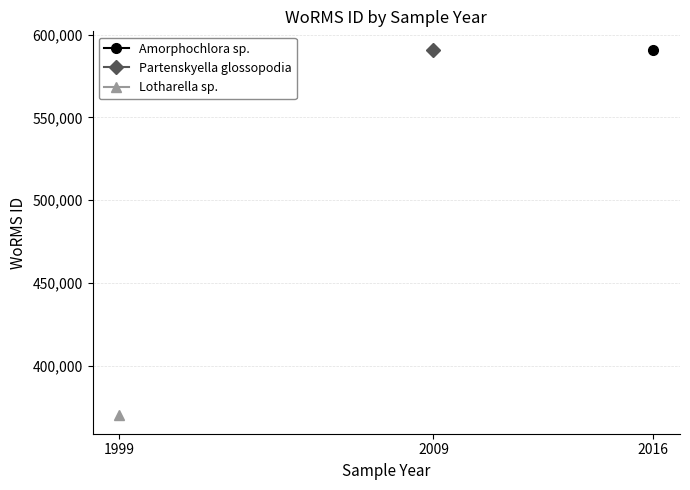

Is the value of Partenskyella glossopodia at 2016 greater than the value of Lotharella sp. at 1999?

No